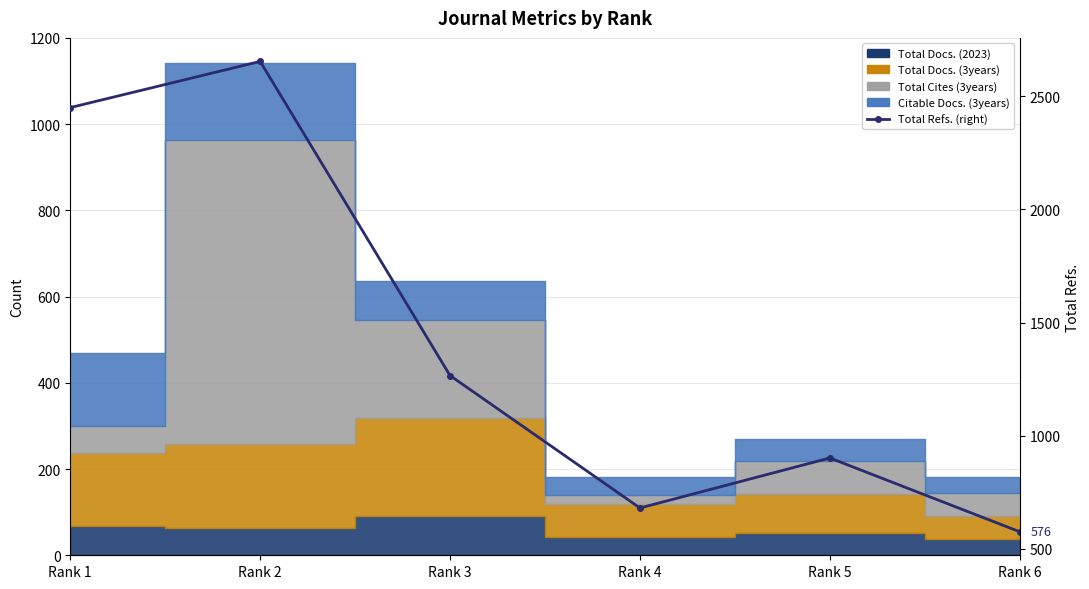

What is the change in value from Rank 5 to Rank 6?

-326